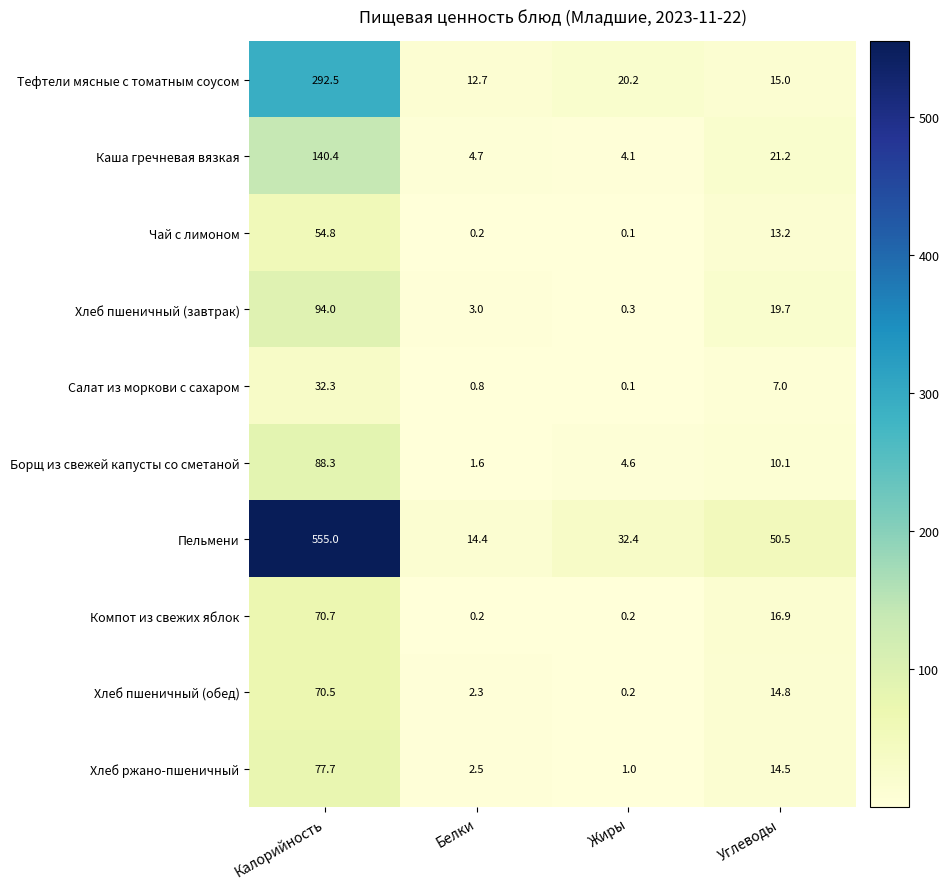

What is the total value across all series at Белки?

42.4